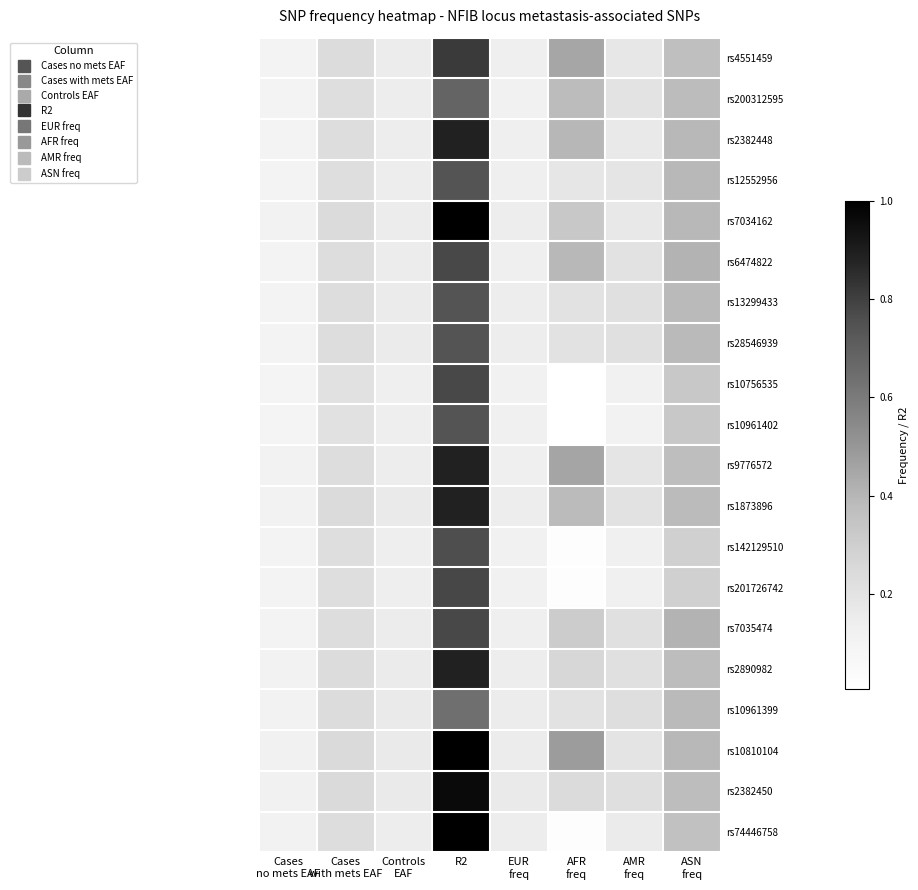

Between AMR
freq and EUR
freq, which is larger?

AMR
freq